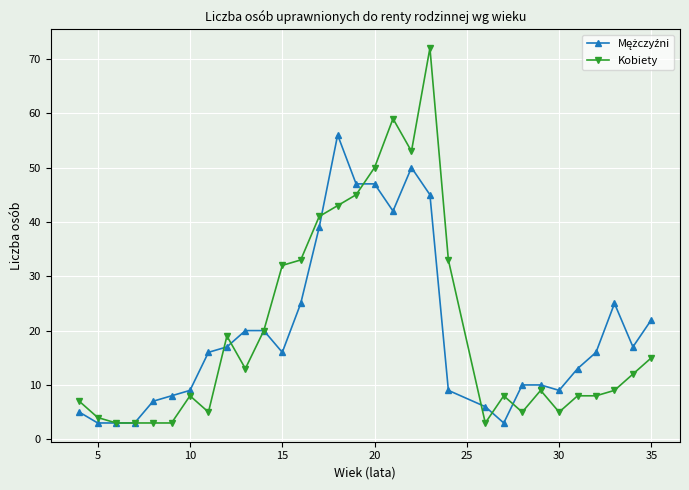

What is the minimum value shown in the chart?

3